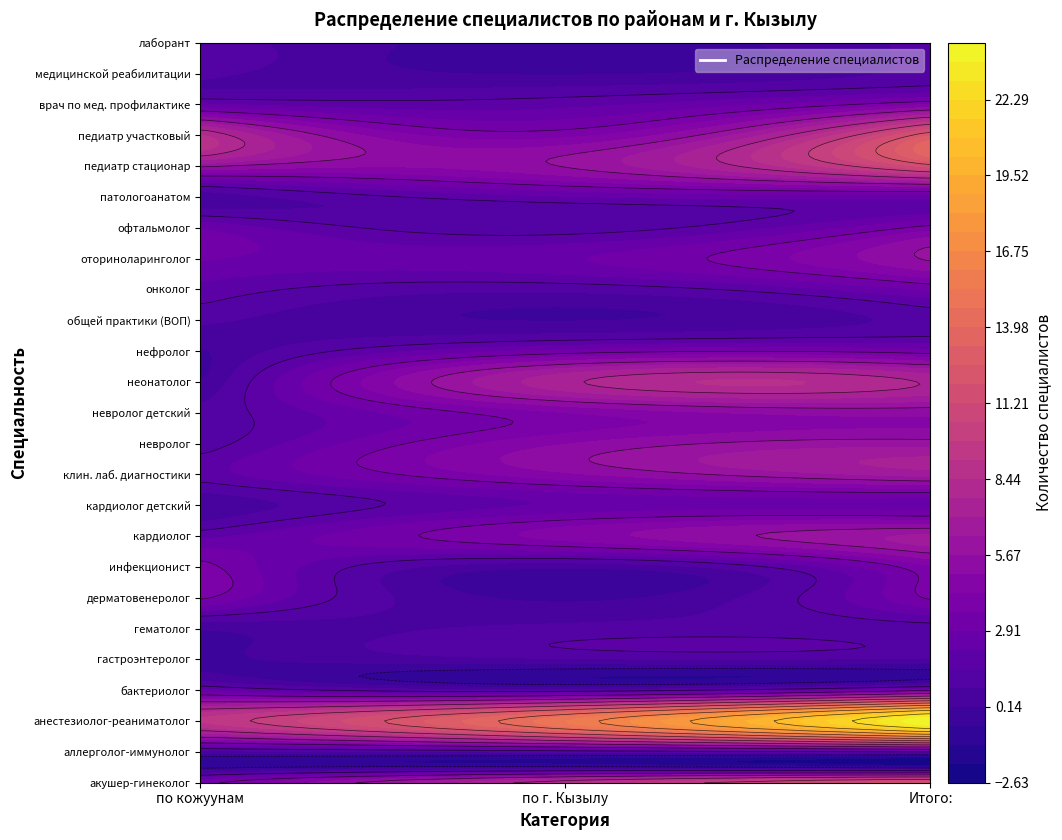

What is the sum of all нефролог values?

6